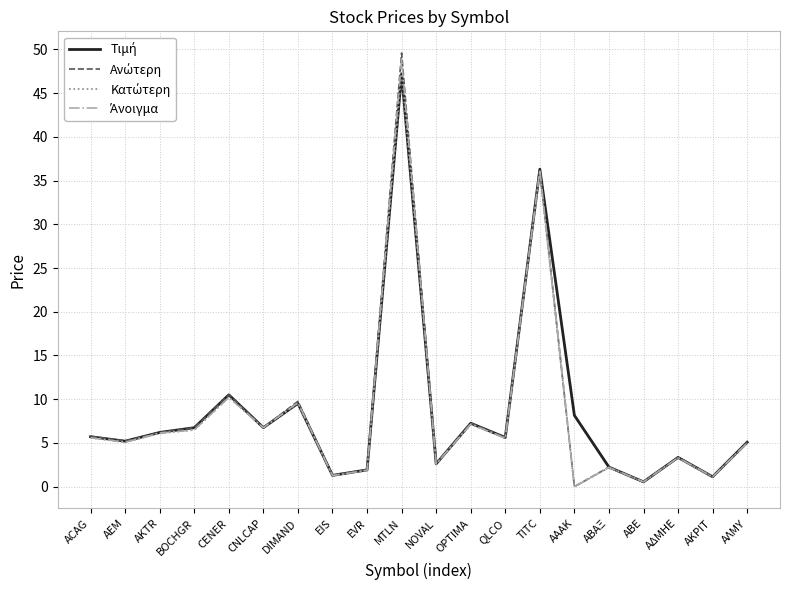

What is the total value across all series at CENER?

41.4